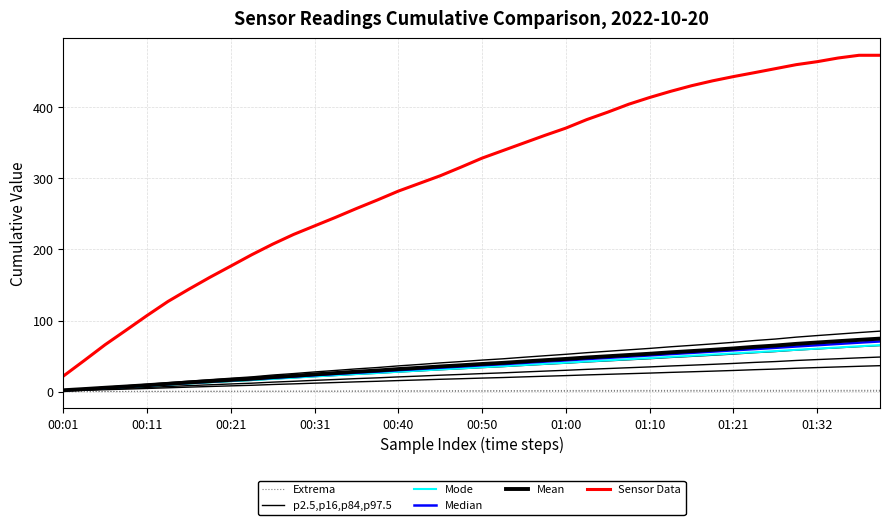

At which label does Extrema first exceed 1?

15